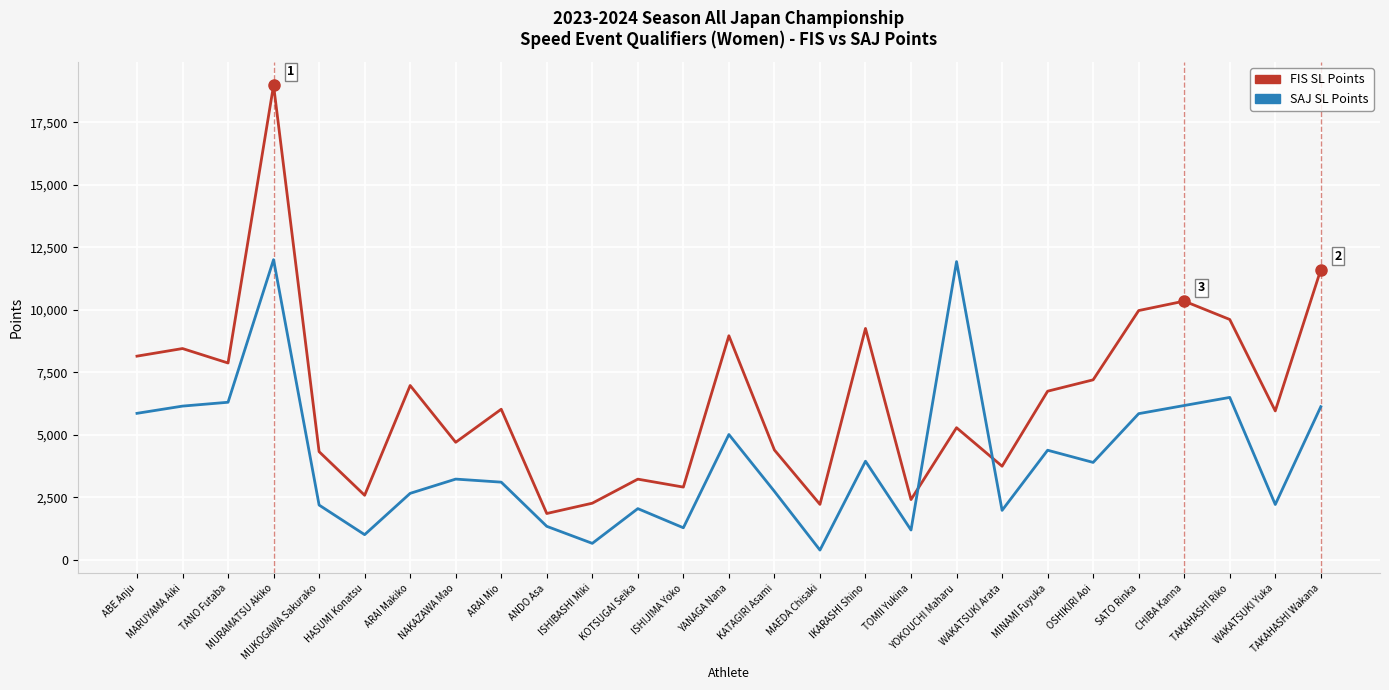

Is this an area chart (filled region under the line)?

No